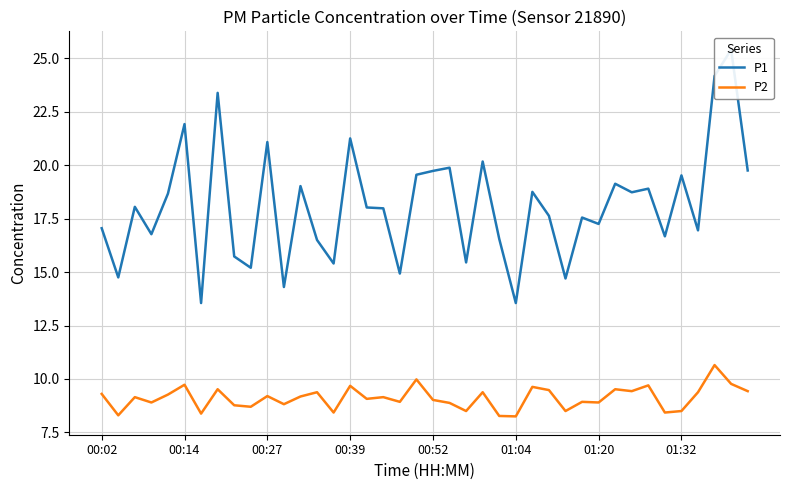

How many data points does each series have?

40